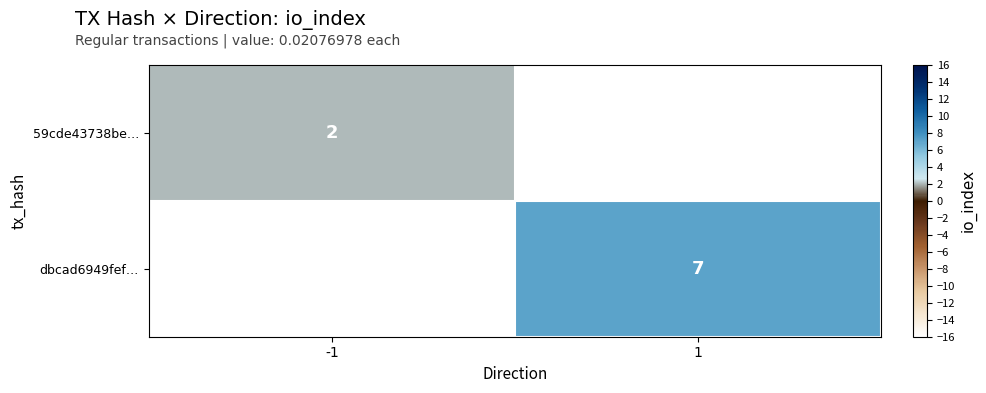

The 59cde43738be… series shows 0 at -1. True or false?

False